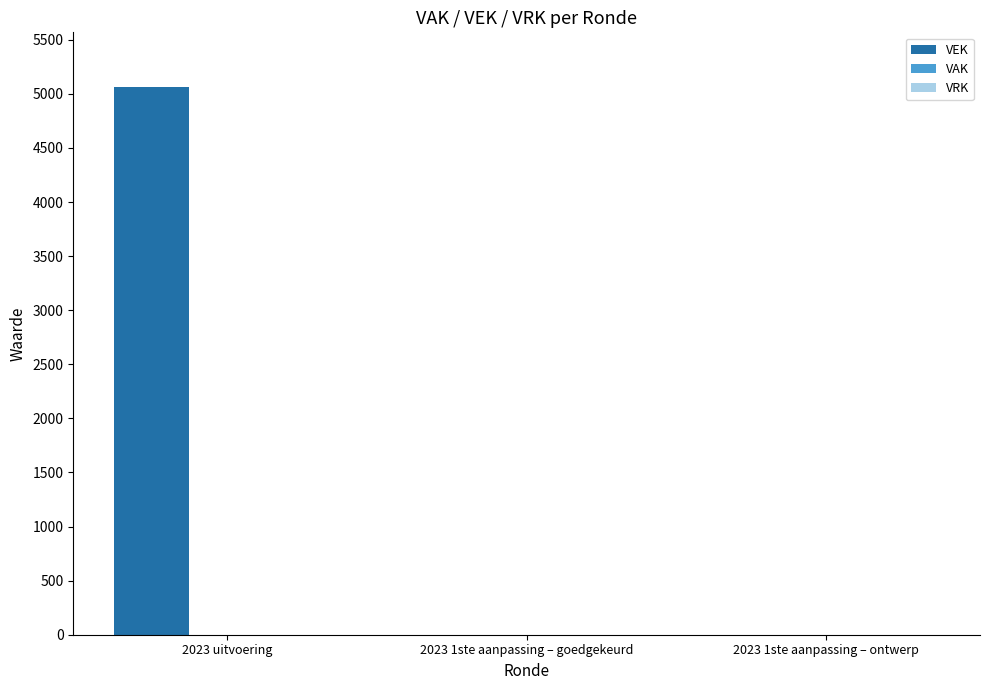

What is the change in value from 2023 uitvoering to 2023 1ste aanpassing – ontwerp?

-5062